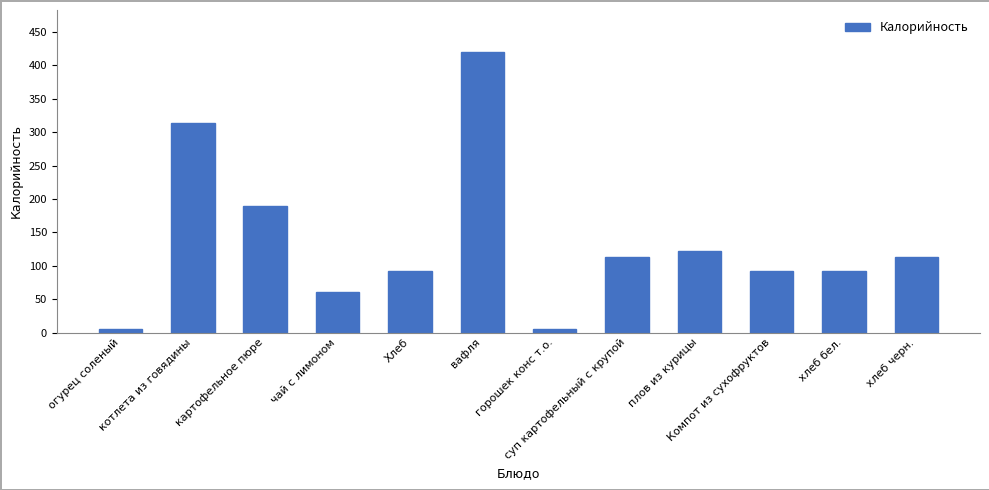

What is the label of the 1st bar from the left?

огурец соленый